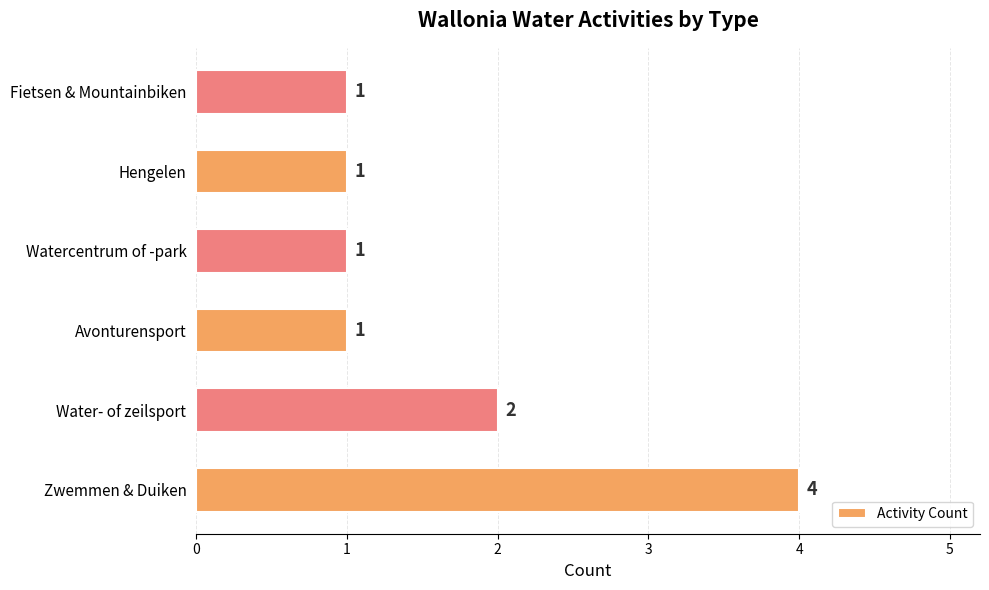

Reading bottom to top, transcribe all the data shown in this chart.

Zwemmen & Duiken=4	Water- of zeilsport=2	Avonturensport=1	Watercentrum of -park=1	Hengelen=1	Fietsen & Mountainbiken=1